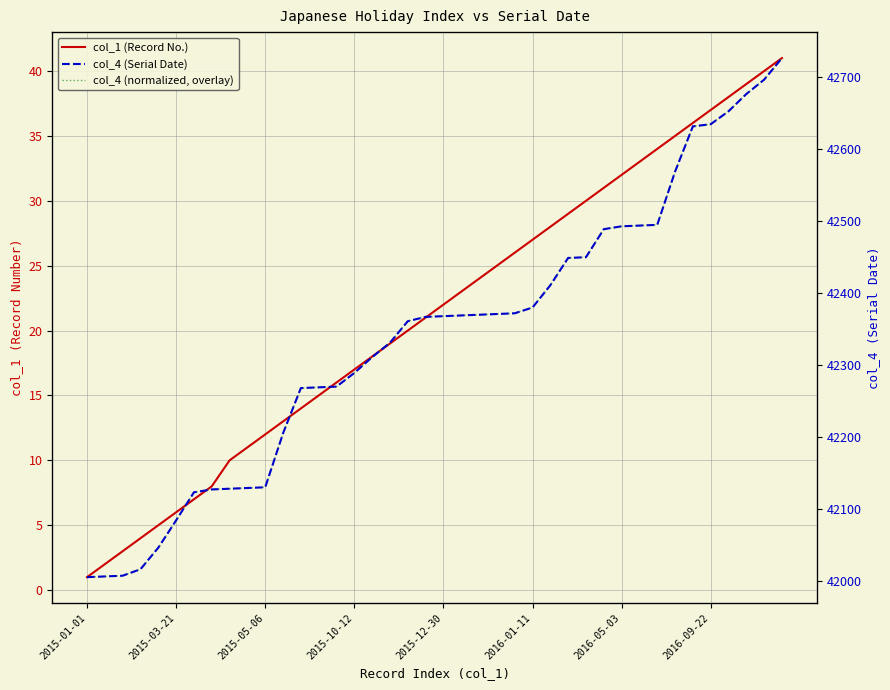

Reading left to right, transcribe all the data shown in this chart.

col_1 (Record No.): 1.0	2.0	3.0	4.0	5.0	6.0	7.0	8.0	10.0	11.0	12.0	13.0	14.0	15.0	16.0	17.0	18.0	19.0	20.0	21.0	22.0	23.0	24.0	25.0	26.0	27.0	28.0	29.0	30.0	31.0	32.0	33.0	34.0	35.0	36.0	37.0	38.0	39.0	40.0	41.0
col_4 (normalized, overlay): 1.0	1.1	1.1	1.6	3.3	5.4	7.5	7.8	7.8	7.9	7.9	12.1	15.6	15.6	15.7	16.7	18.0	19.1	20.7	21.1	21.1	21.2	21.2	21.3	21.3	21.8	23.5	25.6	25.7	27.8	28.0	28.1	28.1	32.2	35.7	35.9	36.9	38.2	39.3	41.0
col_4 (Serial Date): 42005.0	42006.0	42007.0	42016.0	42046.0	42084.0	42123.0	42127.0	42128.0	42129.0	42130.0	42205.0	42268.0	42269.0	42270.0	42289.0	42311.0	42331.0	42361.0	42367.0	42368.0	42369.0	42370.0	42371.0	42372.0	42380.0	42411.0	42449.0	42450.0	42489.0	42493.0	42494.0	42495.0	42569.0	42632.0	42635.0	42653.0	42677.0	42697.0	42727.0